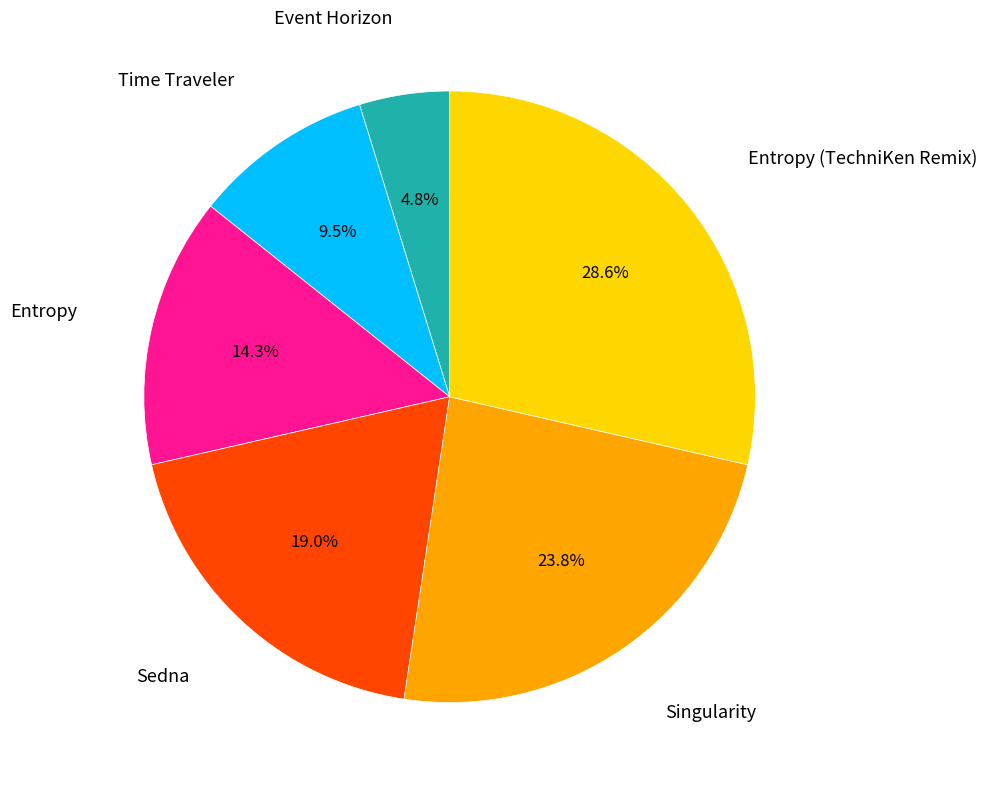

Is there a majority slice in this chart?

No